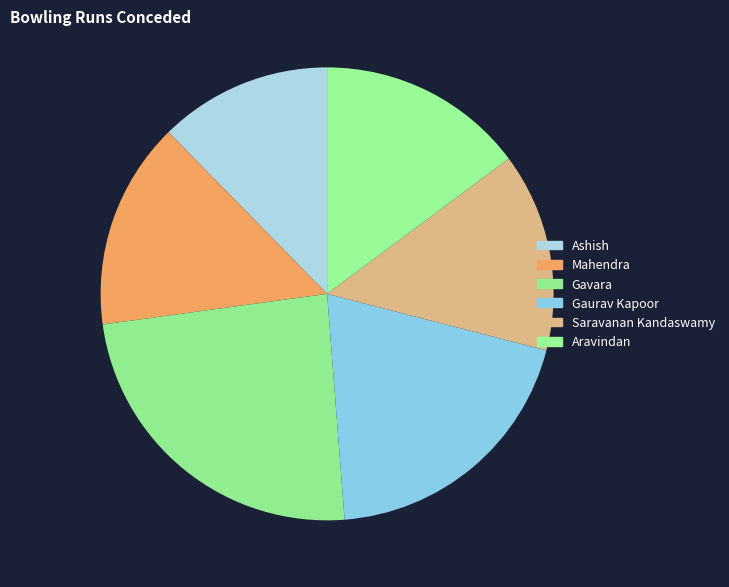

What percentage is the Mahendra slice, to the nearest percent?

15%